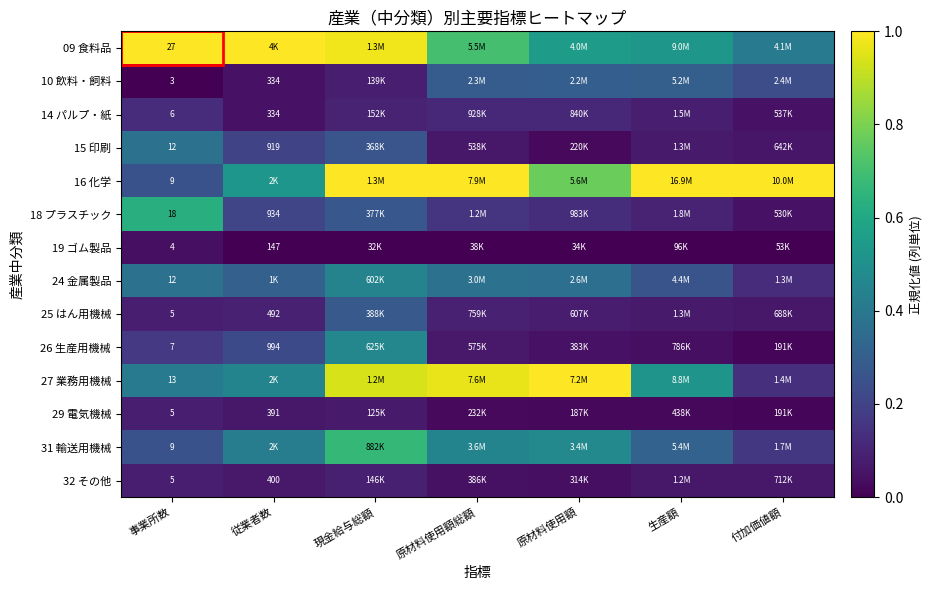

The 19 ゴム製品 series shows 0.0 at 付加価値額. True or false?

True